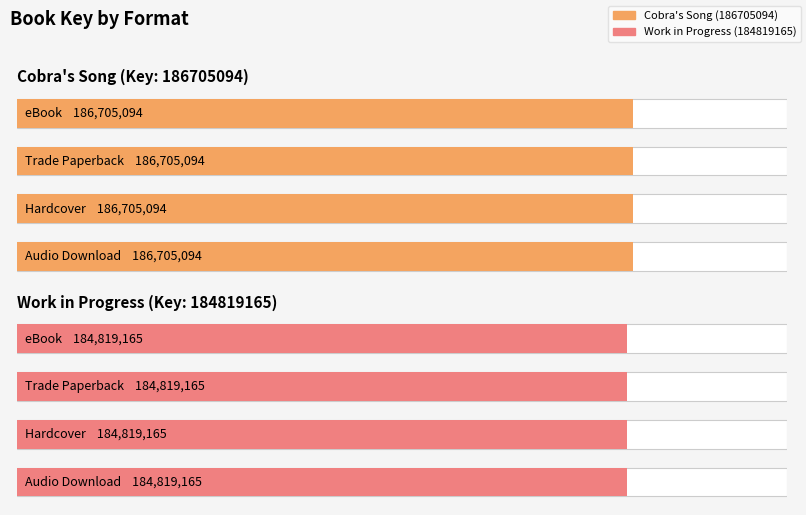

What is the value of the Work in Progress (184819165) bar at the 2nd from the left?

184819165